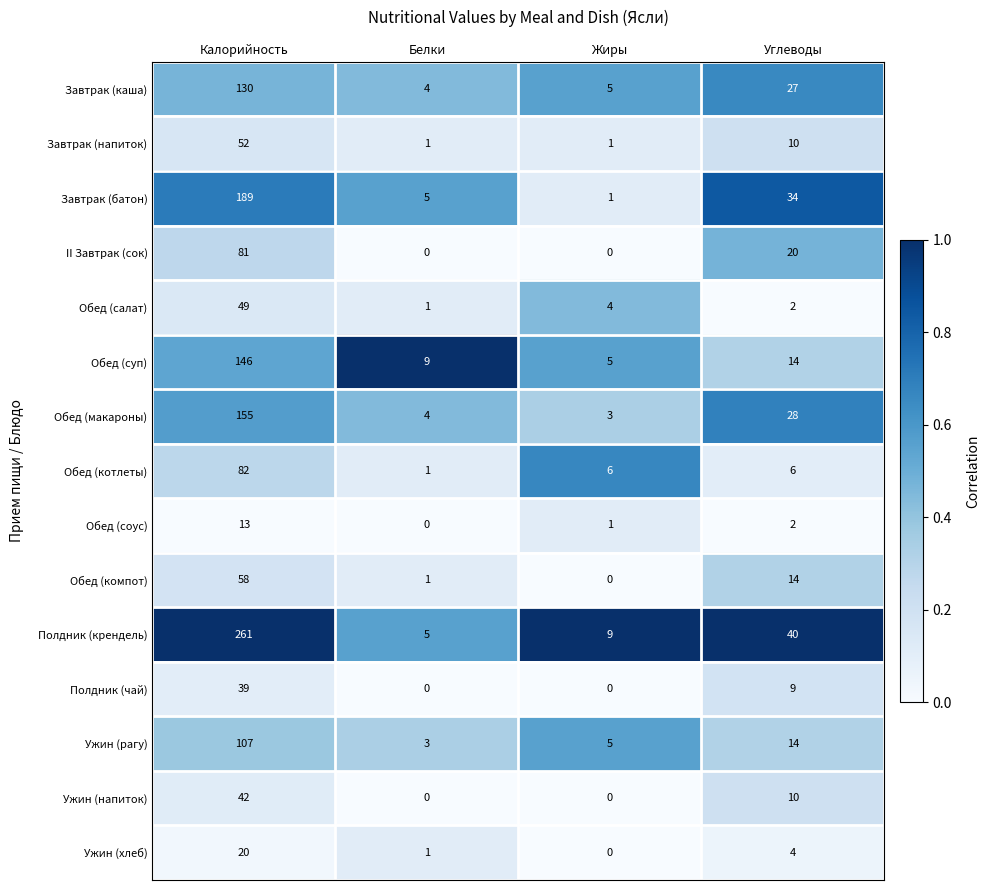

Rank the series by their maximum value, from lowest to highest.

Обед (соус), Ужин (хлеб), Полдник (чай), Ужин (напиток), Обед (салат), Завтрак (напиток), Обед (компот), II Завтрак (сок), Обед (котлеты), Ужин (рагу), Завтрак (каша), Обед (суп), Обед (макароны), Завтрак (батон), Полдник (крендель)